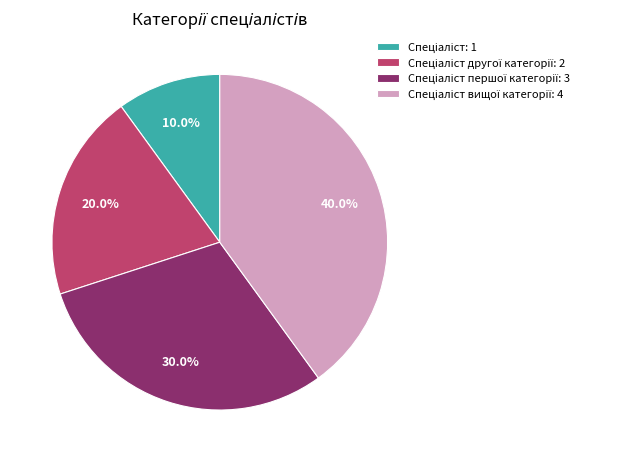

To the nearest percent, what is the difference between the largest and smallest slice percentages?

30%